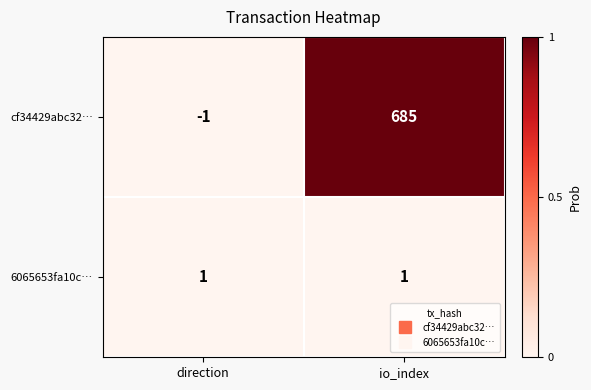

The 6065653fa10c… series shows 1 at io_index. True or false?

True